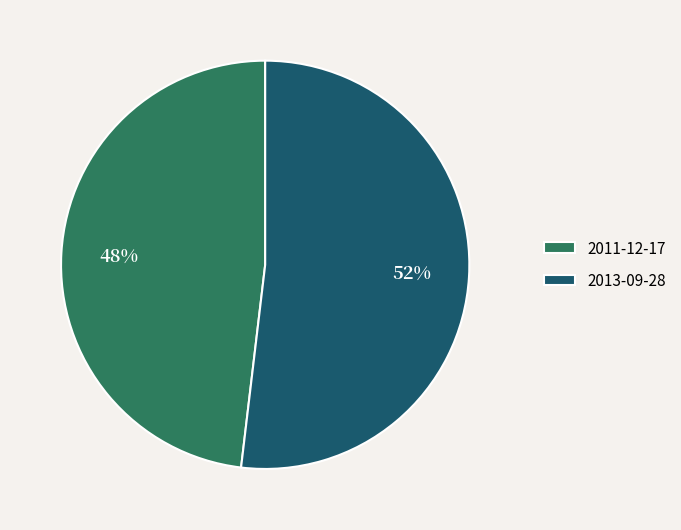

How many slices are in this pie chart?

2